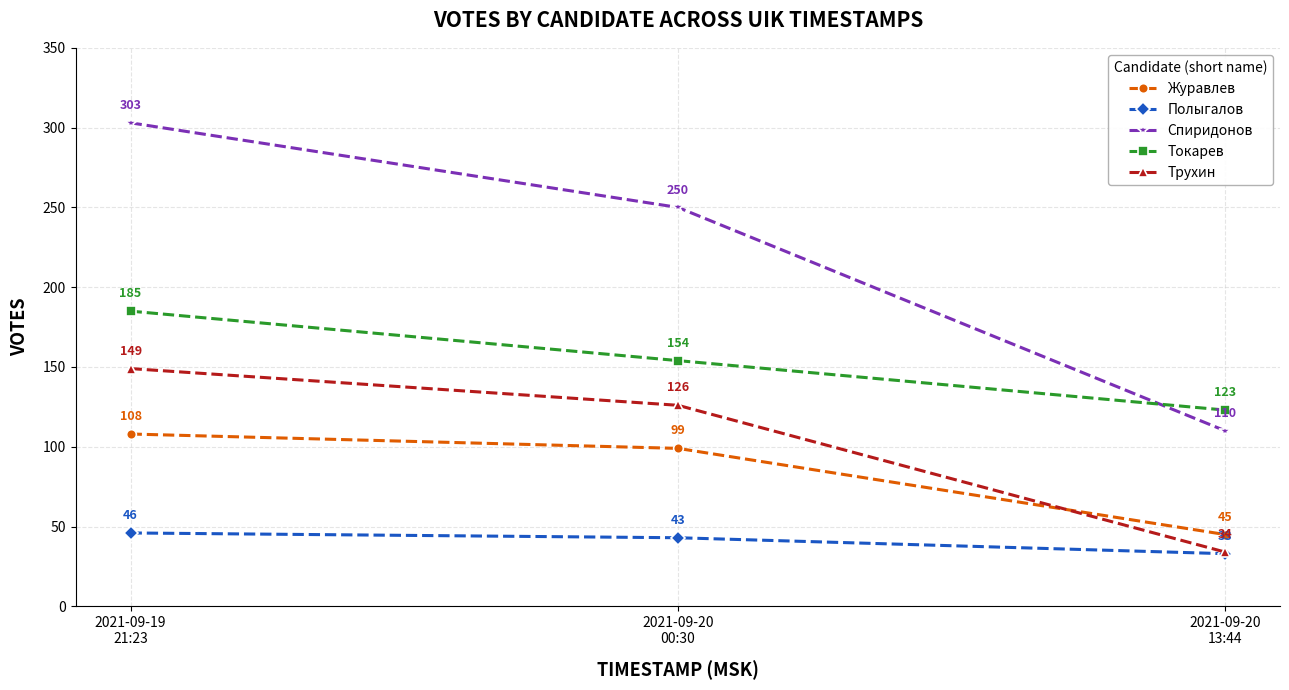

Which series has the largest total across all categories?

Спиридонов